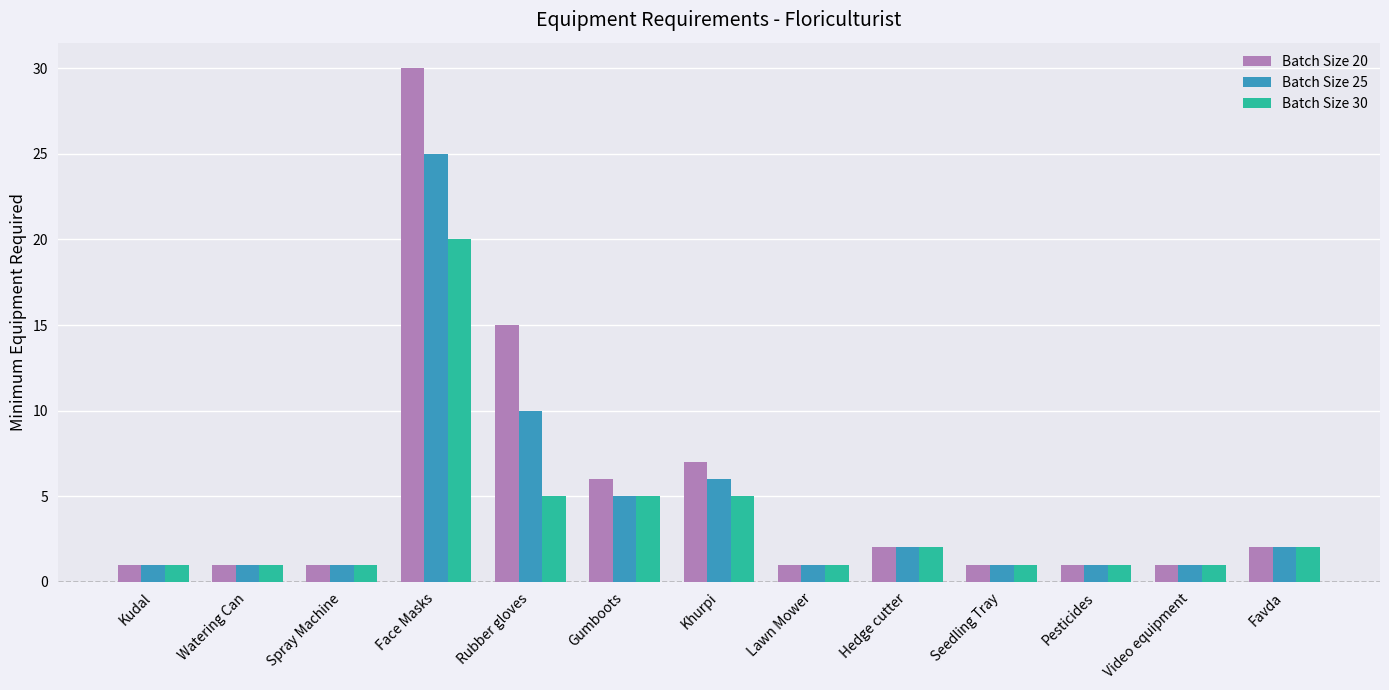

How many bars are there in total?

39